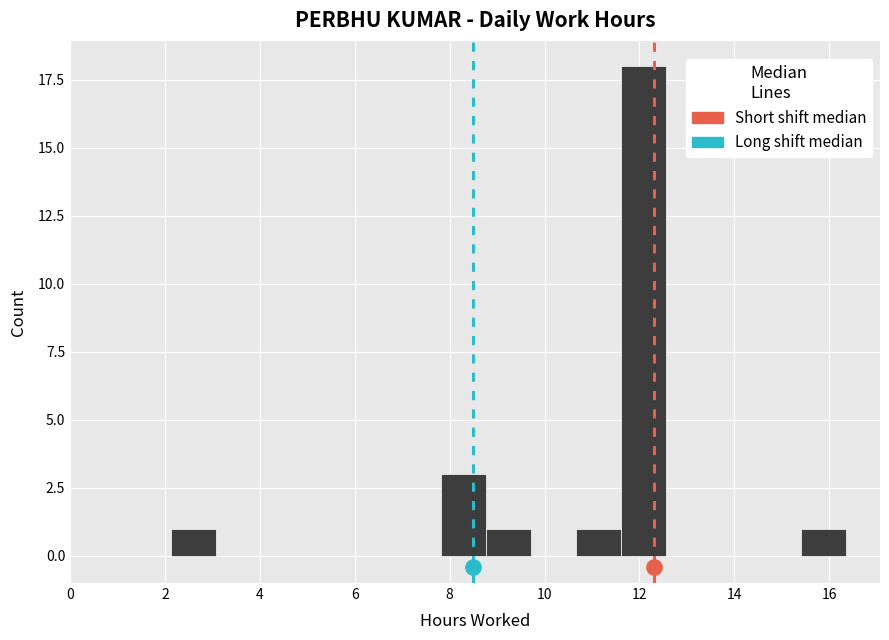

Over which range of the x-axis is the bar tallest?

11.6 to 12.6